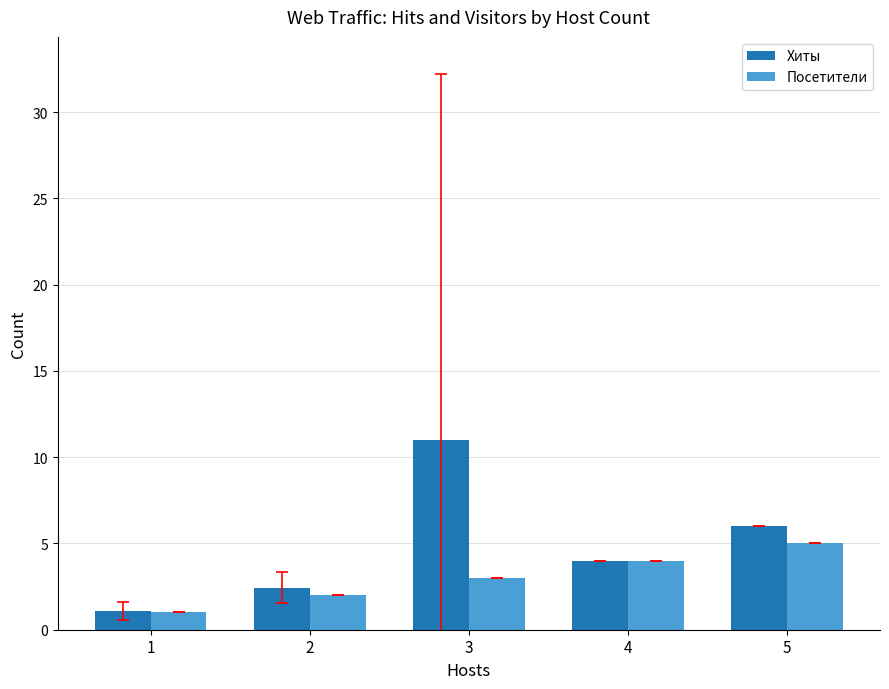

What is the sum of the Хиты values at 5 and 3?

17.0